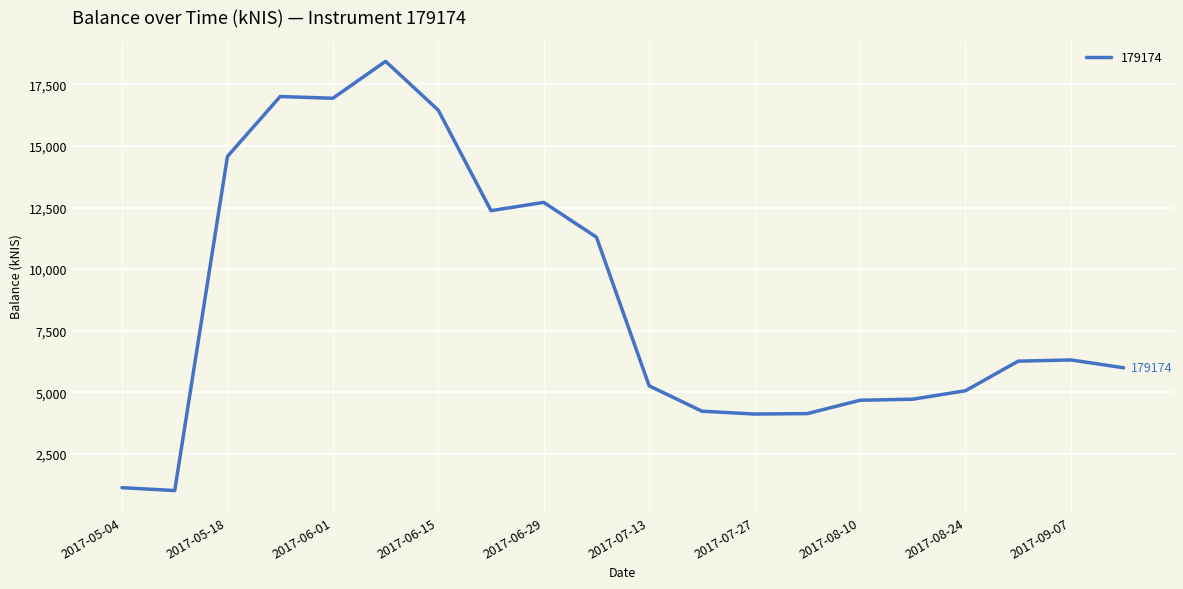

What is the maximum value shown in the chart?

18437.9